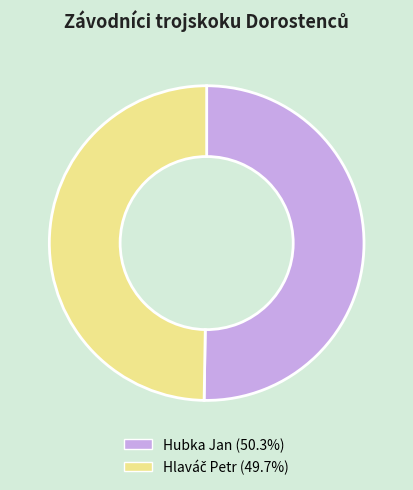

How many slices are in this pie chart?

2